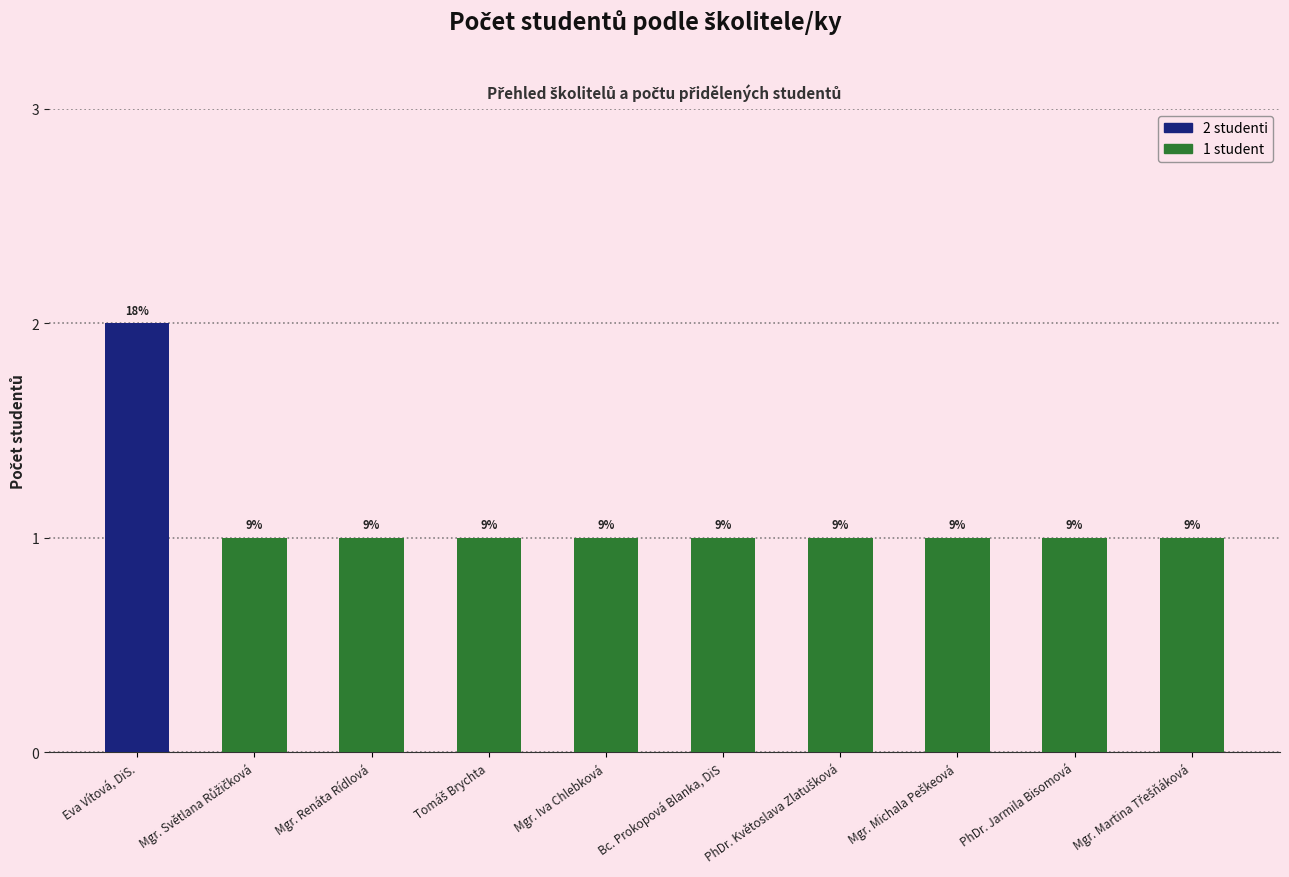

The value at Tomáš Brychta is 1. True or false?

True